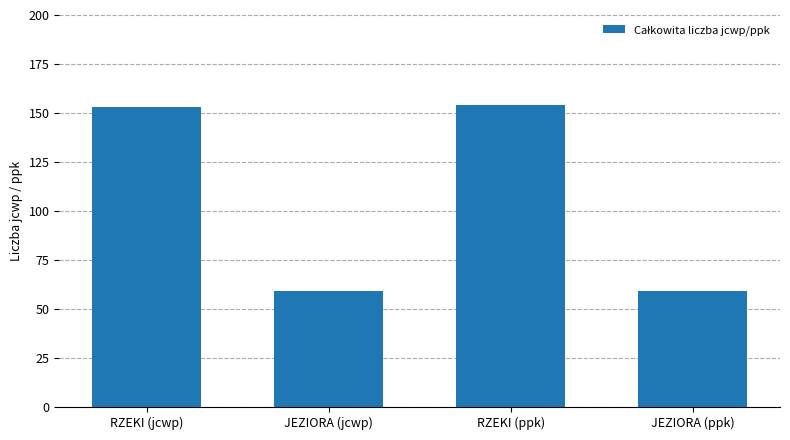

What is the sum of the values at RZEKI (jcwp) and JEZIORA (jcwp)?

212